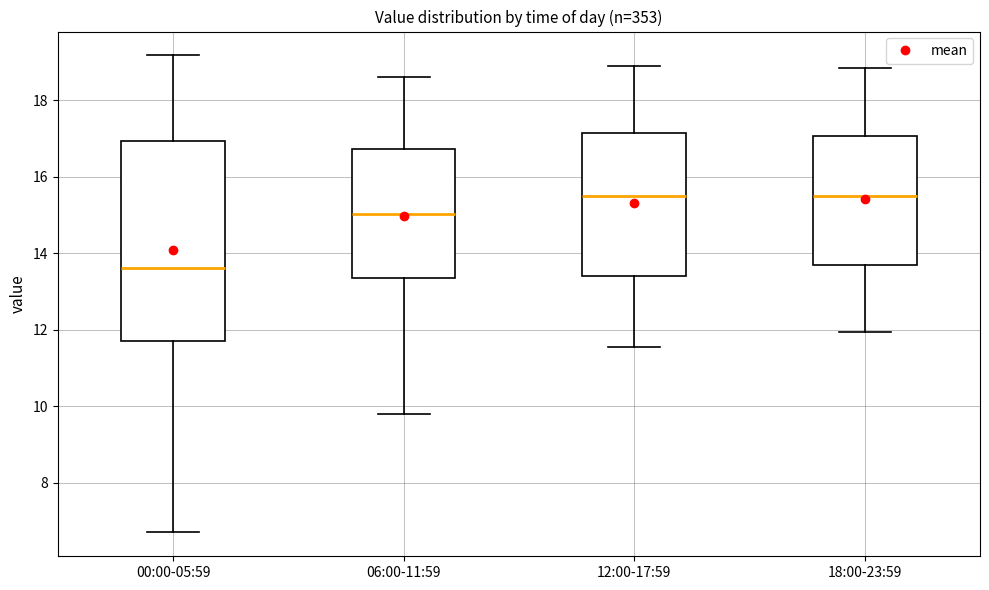

Where does the upper whisker of the box for 12:00-17:59 end on the y-axis? The values are not printed on the chart, so give them approximately, as read against the axis.

19.0